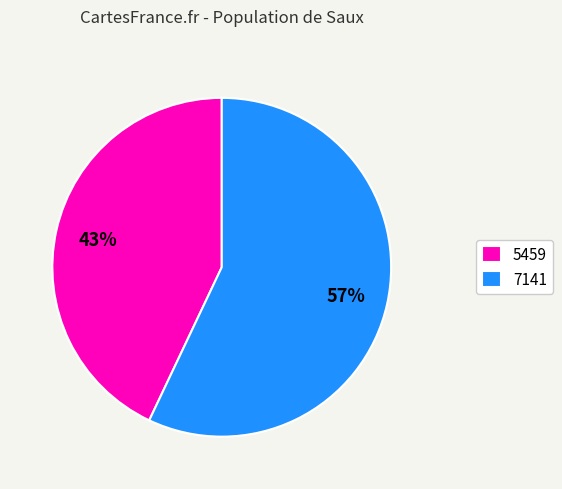

Which slice is the smallest?

5459